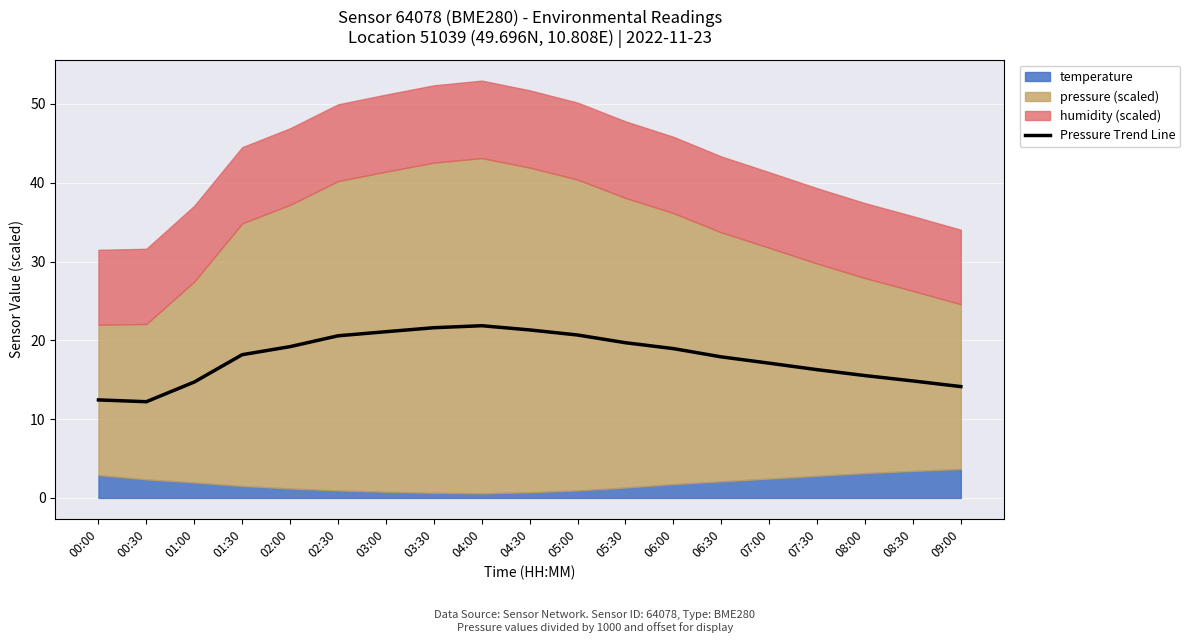

Which label corresponds to the largest value in the chart?

04:00